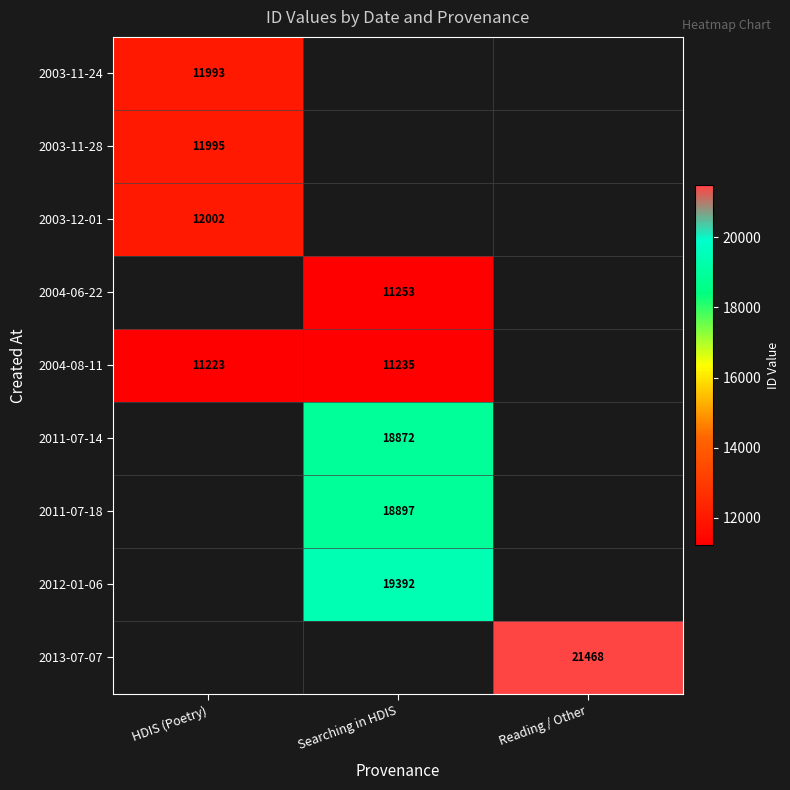

At how many categories does at least one series exceed 12725?

2